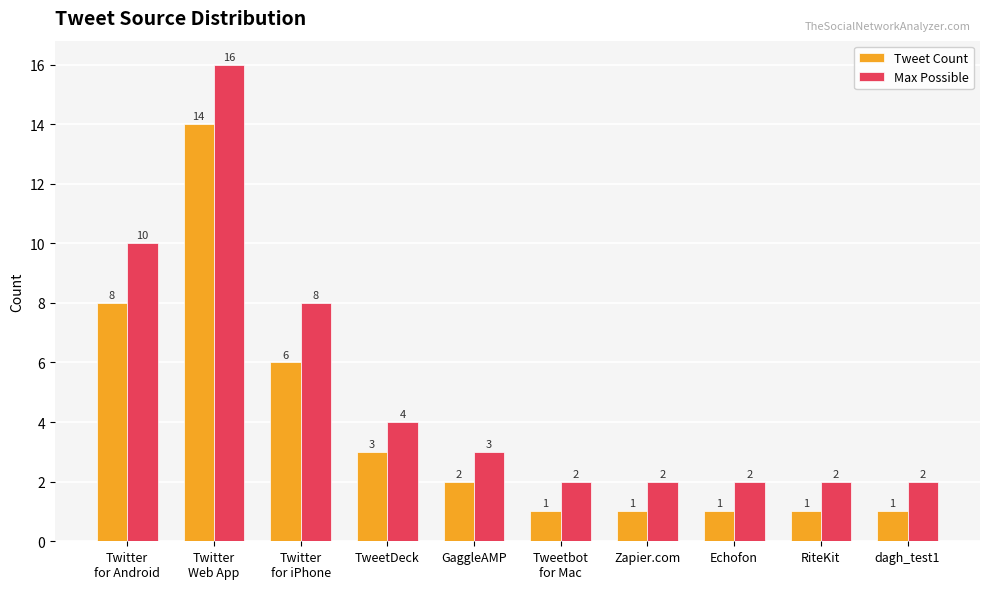

Which series has the widest spread of values?

Max Possible